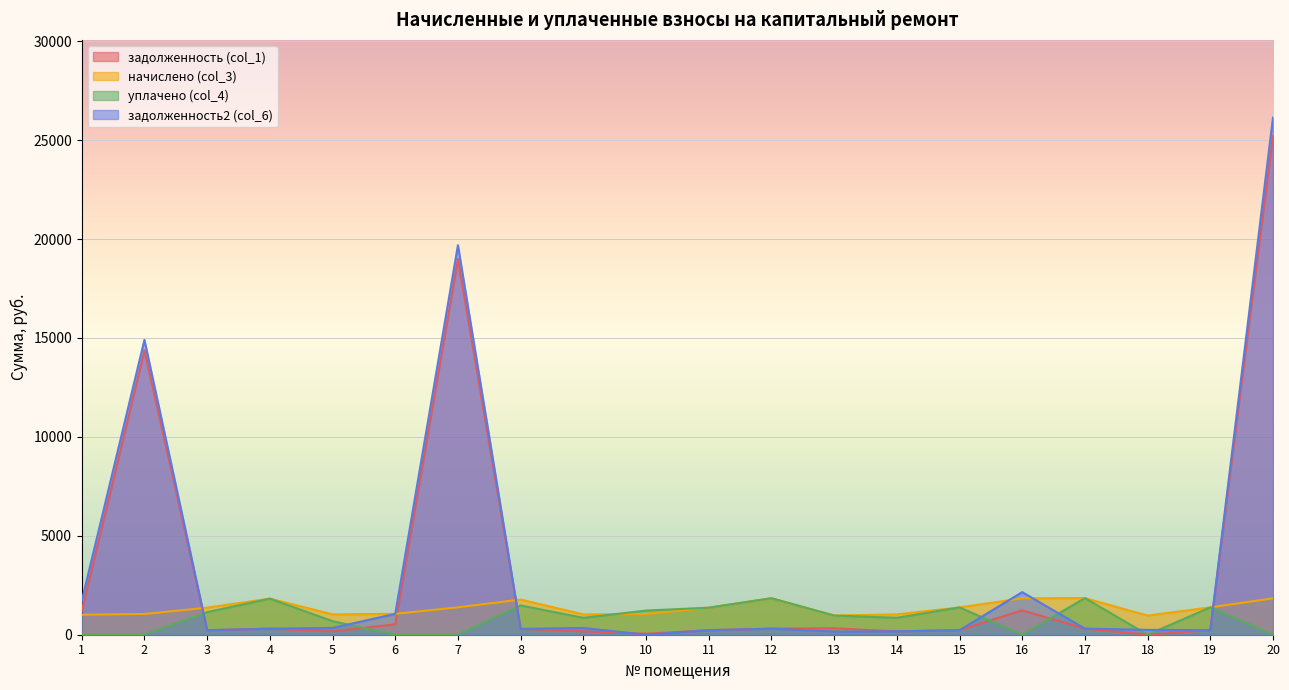

What is the approximate value of начислено (col_3) at 8?

1777.6